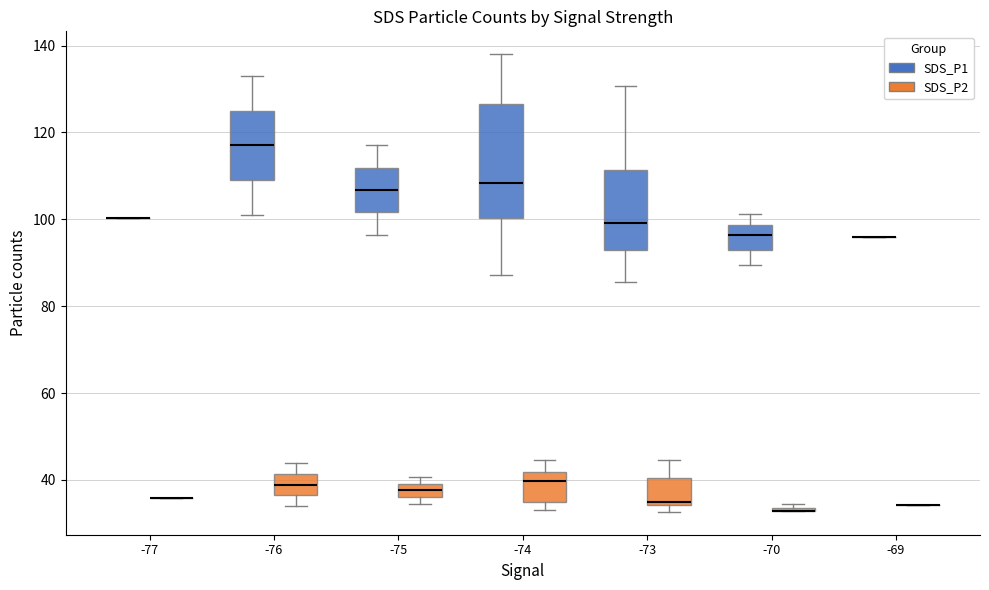

Comparing the boxes themselves (not the whiskers), which one is the tallest?

-74 (SDS_P1)